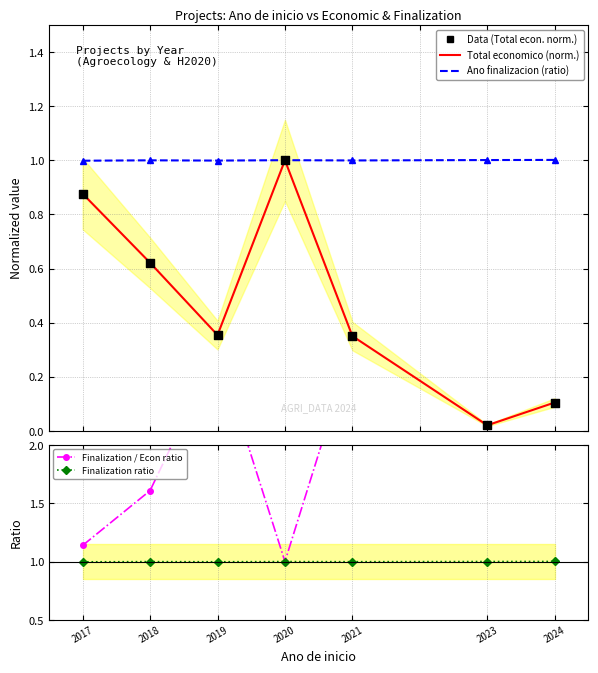

Which series reaches the minimum Y coordinate?

Total economico (norm.)